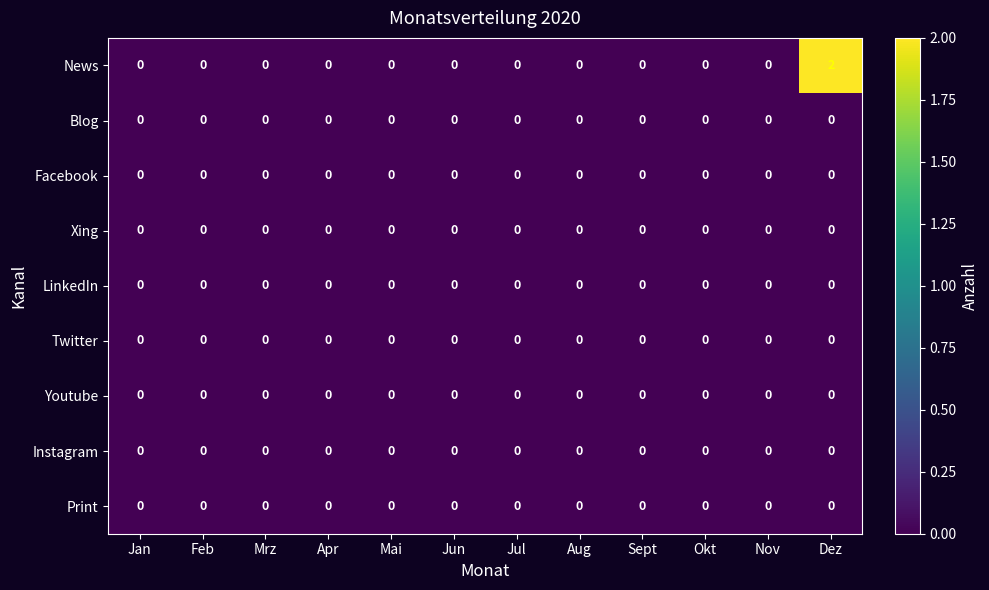

Which series has the widest spread of values?

News